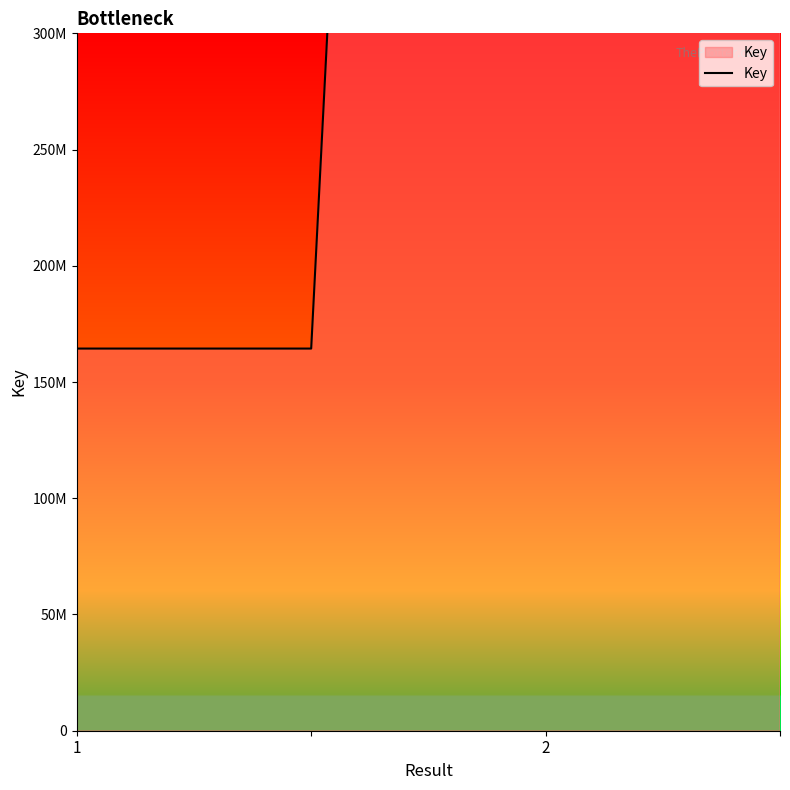

True or false: the data has more than 2 interior local peaks.

False